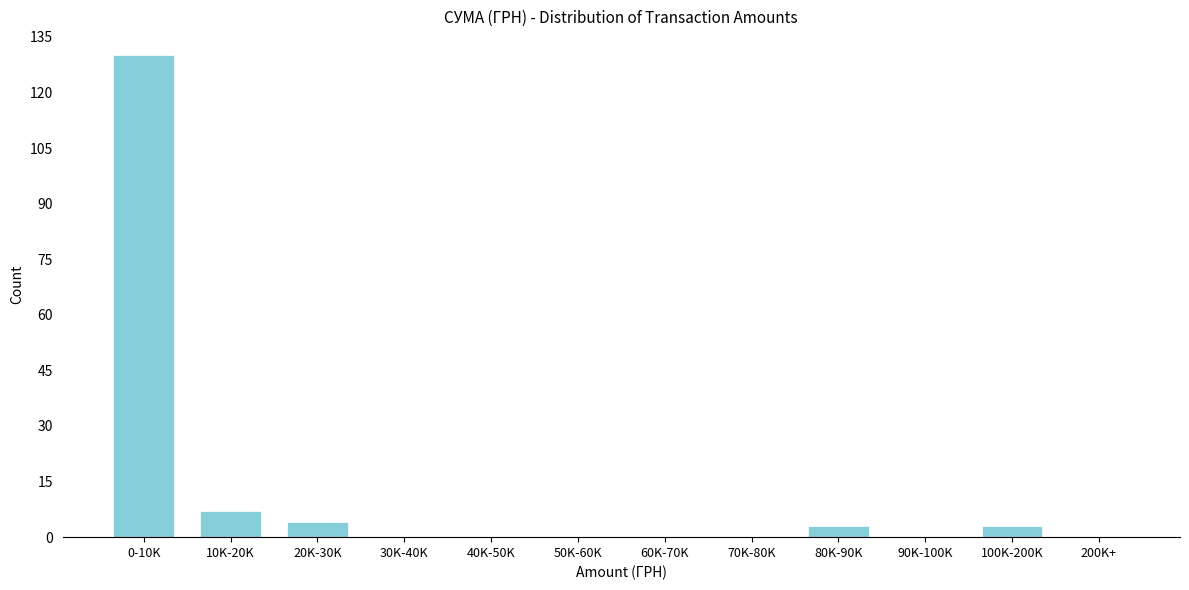

Reading left to right, extract all data points from this chart.

0-10K=130	10K-20K=7	20K-30K=4	30K-40K=0	40K-50K=0	50K-60K=0	60K-70K=0	70K-80K=0	80K-90K=3	90K-100K=0	100K-200K=3	200K+=0